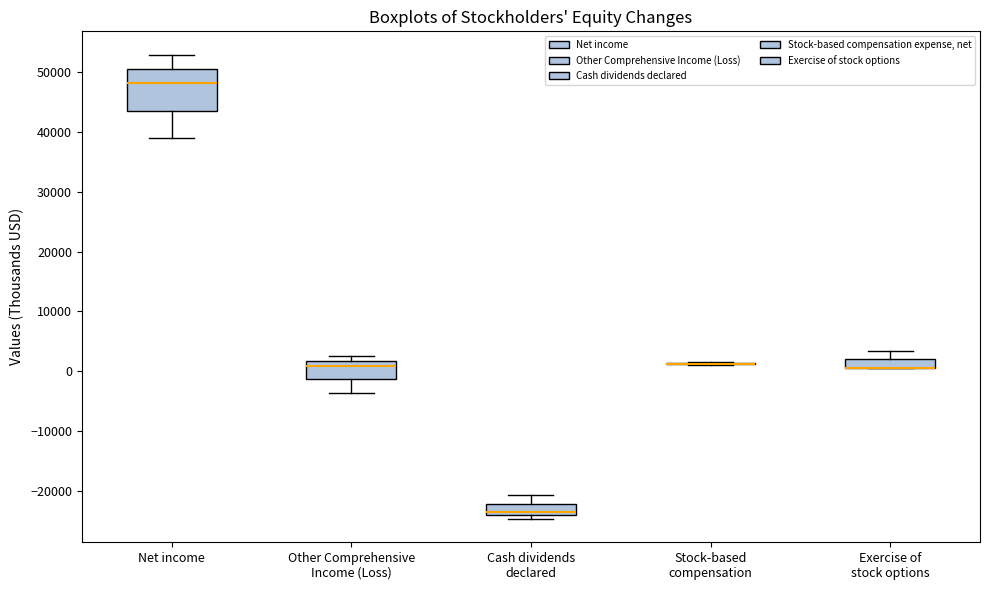

Comparing the boxes themselves (not the whiskers), which one is the tallest?

Net income